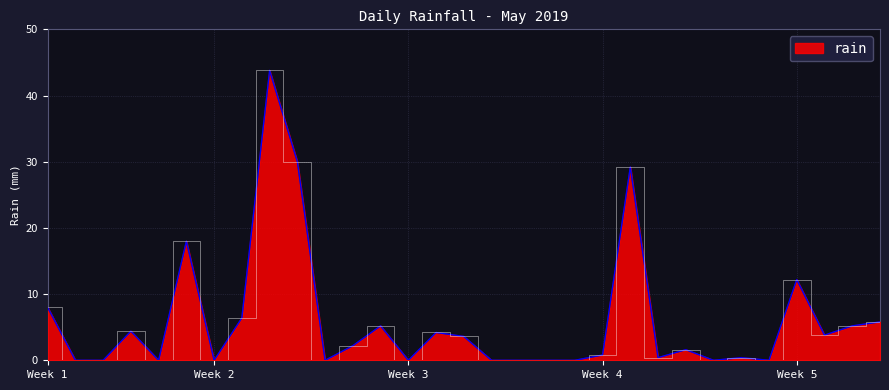

What is the value of the 8th point from the left?

6.4